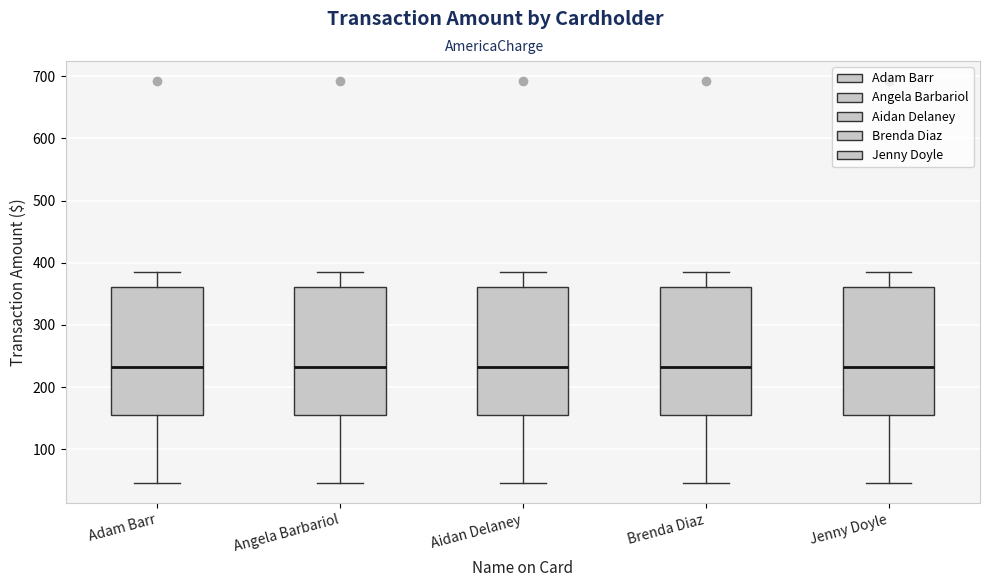

Reading left to right, read every box against the y-axis: the position of its median line, the range the box covers, and the ends of its whiskers. The values are not printed on the chart, so give them approximately, as read against the axis.

Adam Barr: median 230, box 160 to 360, whiskers 50 to 390
Angela Barbariol: median 230, box 160 to 360, whiskers 50 to 390
Aidan Delaney: median 230, box 160 to 360, whiskers 50 to 390
Brenda Diaz: median 230, box 160 to 360, whiskers 50 to 390
Jenny Doyle: median 230, box 160 to 360, whiskers 50 to 390